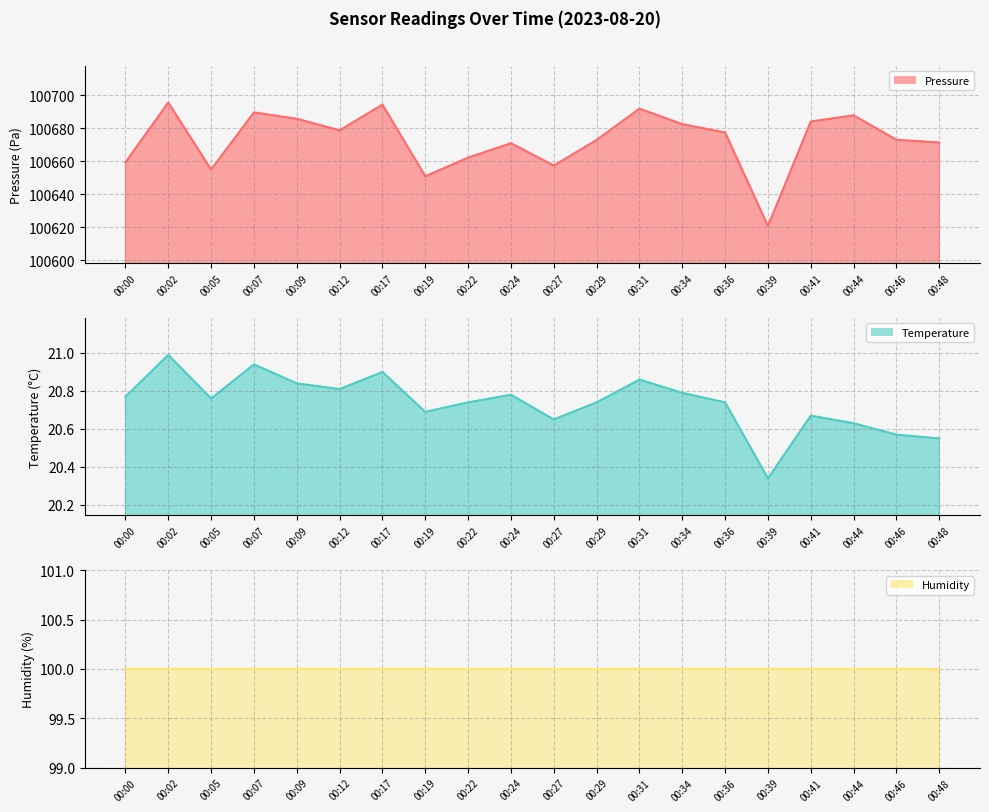

Reading right to left, extract all data points from this chart.

pressure line: 00:48=100671.4	00:46=100673.1	00:44=100687.9	00:41=100684.1	00:39=100620.8	00:36=100677.5	00:34=100682.6	00:31=100691.9	00:29=100673.0	00:27=100657.4	00:24=100671.0	00:22=100662.2	00:19=100650.9	00:17=100694.4	00:12=100678.8	00:09=100685.8	00:07=100689.7	00:05=100655.0	00:02=100695.7	00:00=100659.4
temperature line: 00:48=20.6	00:46=20.6	00:44=20.6	00:41=20.7	00:39=20.3	00:36=20.7	00:34=20.8	00:31=20.9	00:29=20.7	00:27=20.6	00:24=20.8	00:22=20.7	00:19=20.7	00:17=20.9	00:12=20.8	00:09=20.8	00:07=20.9	00:05=20.8	00:02=21.0	00:00=20.8
humidity line: 00:48=100.0	00:46=100.0	00:44=100.0	00:41=100.0	00:39=100.0	00:36=100.0	00:34=100.0	00:31=100.0	00:29=100.0	00:27=100.0	00:24=100.0	00:22=100.0	00:19=100.0	00:17=100.0	00:12=100.0	00:09=100.0	00:07=100.0	00:05=100.0	00:02=100.0	00:00=100.0